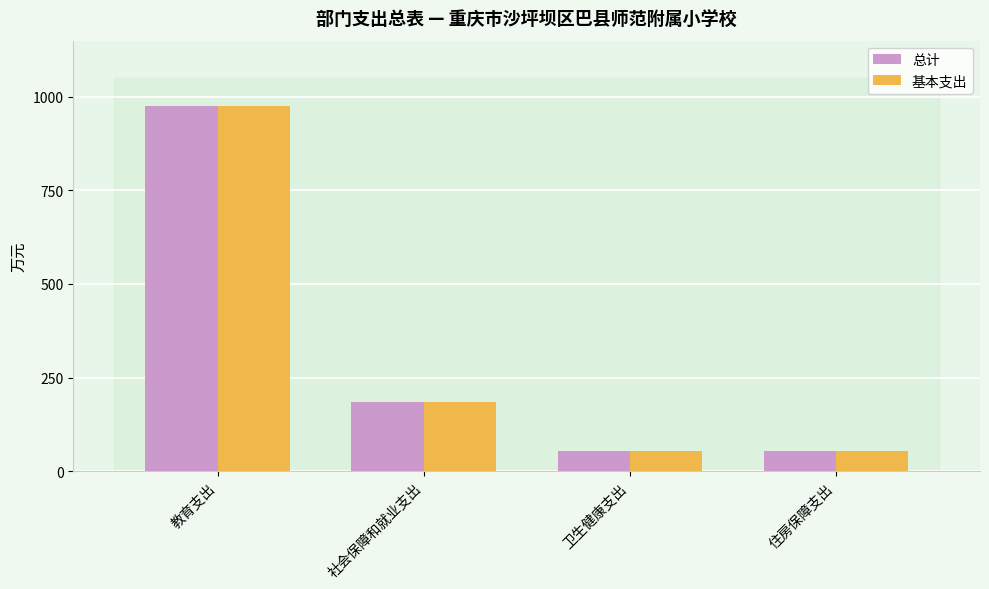

How many values in the 总计 series are below 184?

2